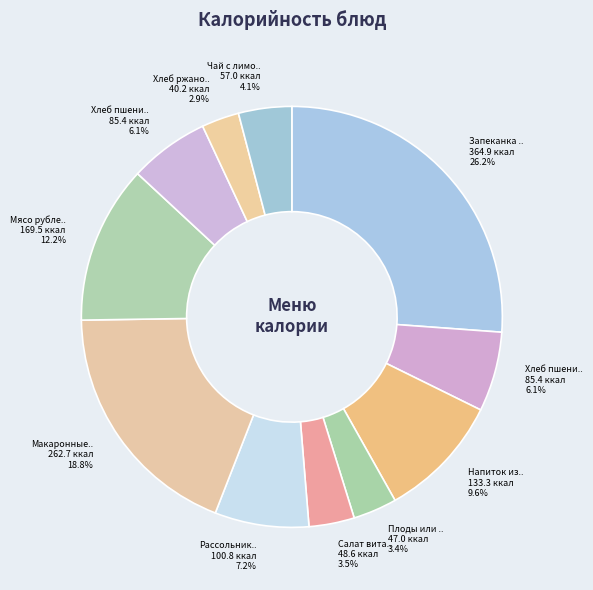

Count the number of slices in the pie.

11